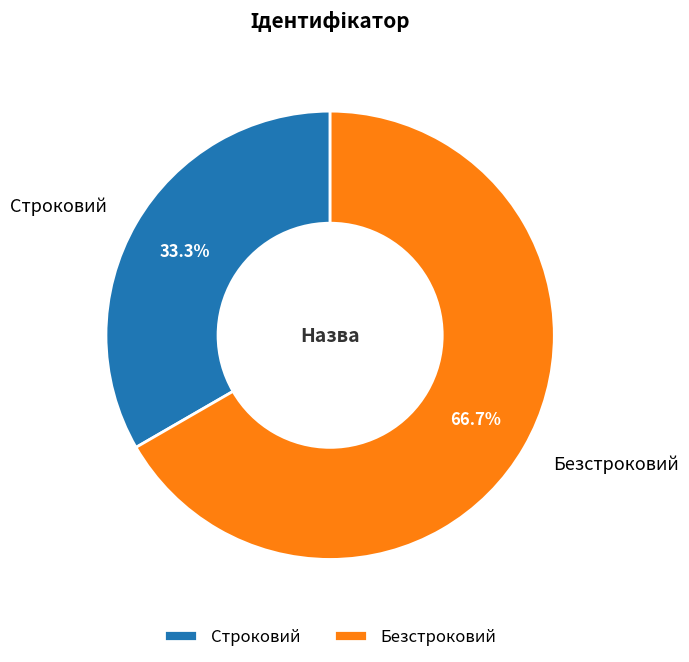

Is it true that Безстроковий is 67% of the pie?

True